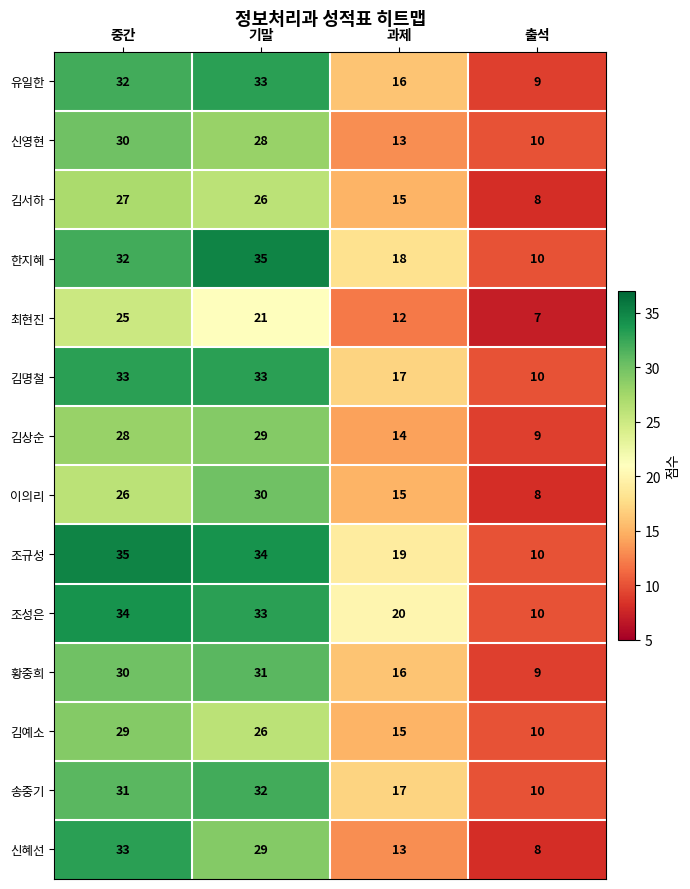

At which label is 황중희 closest to 20?

과제